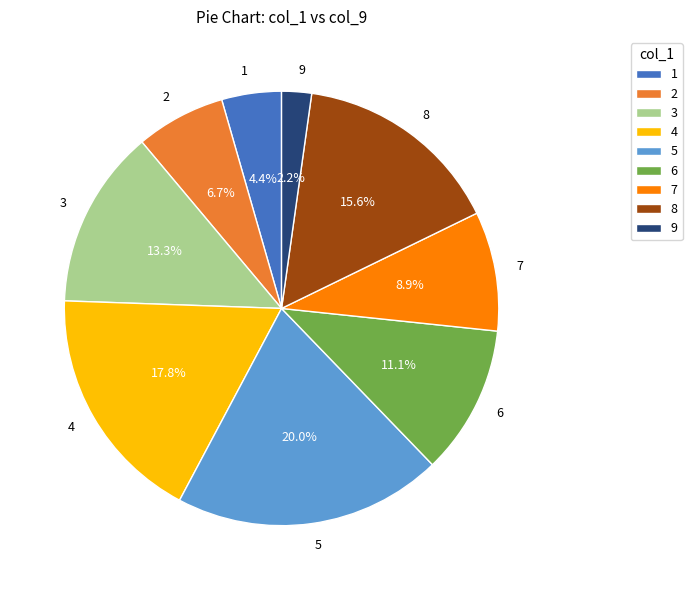

What percentage is the 9 slice, to the nearest percent?

2%